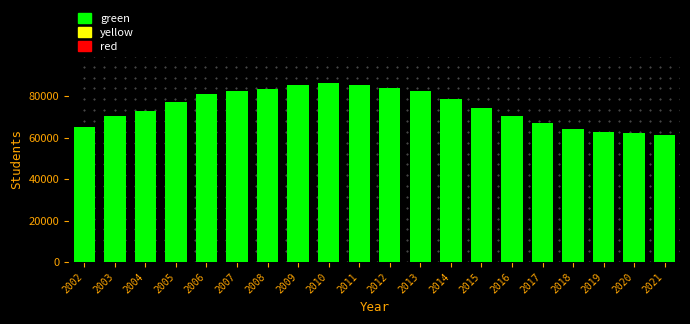

What is the difference between the maximum and second lowest values?

24121